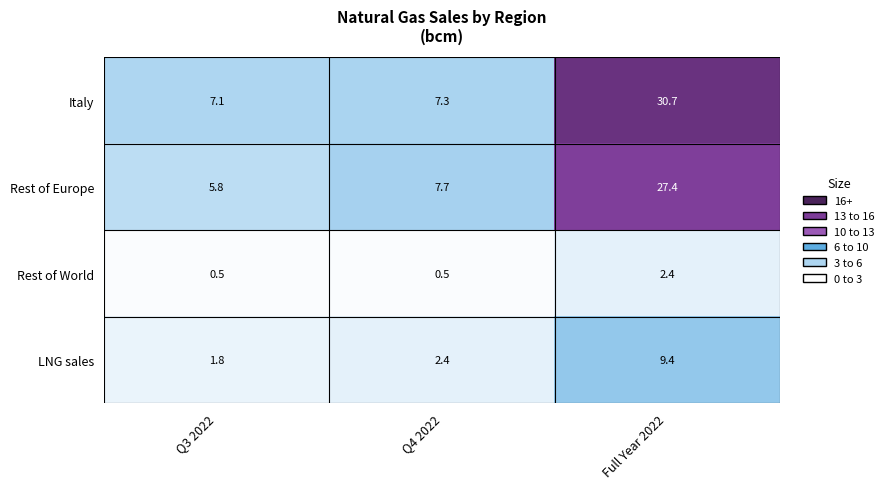

The value of LNG sales at Full Year 2022 is 9.4. True or false?

True